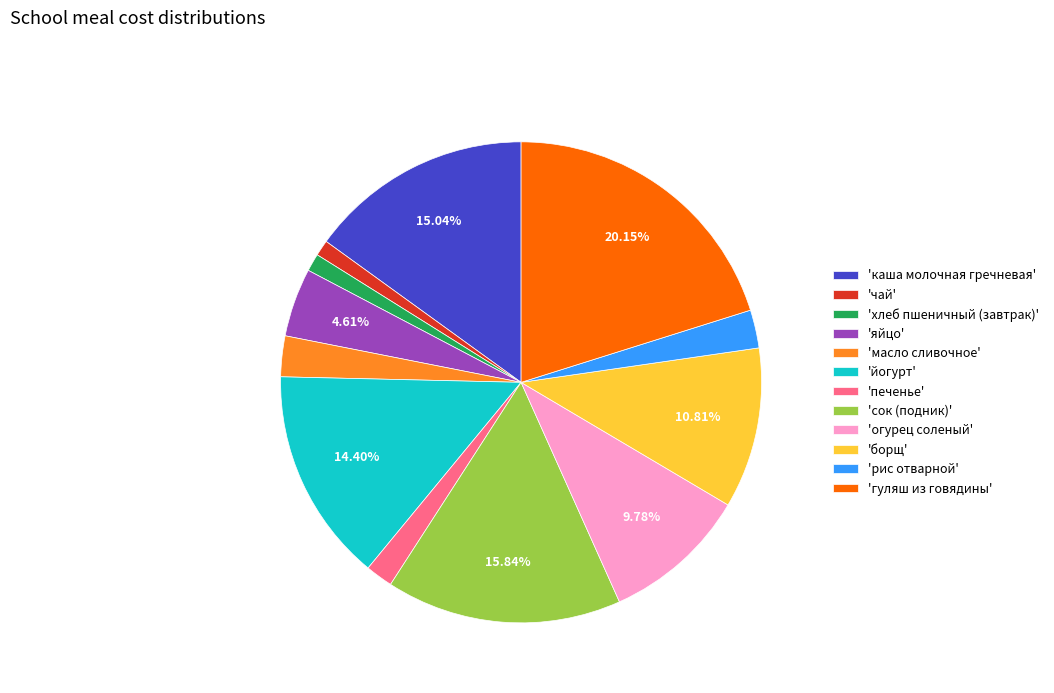

Which slice is the largest?

'гуляш из говядины'